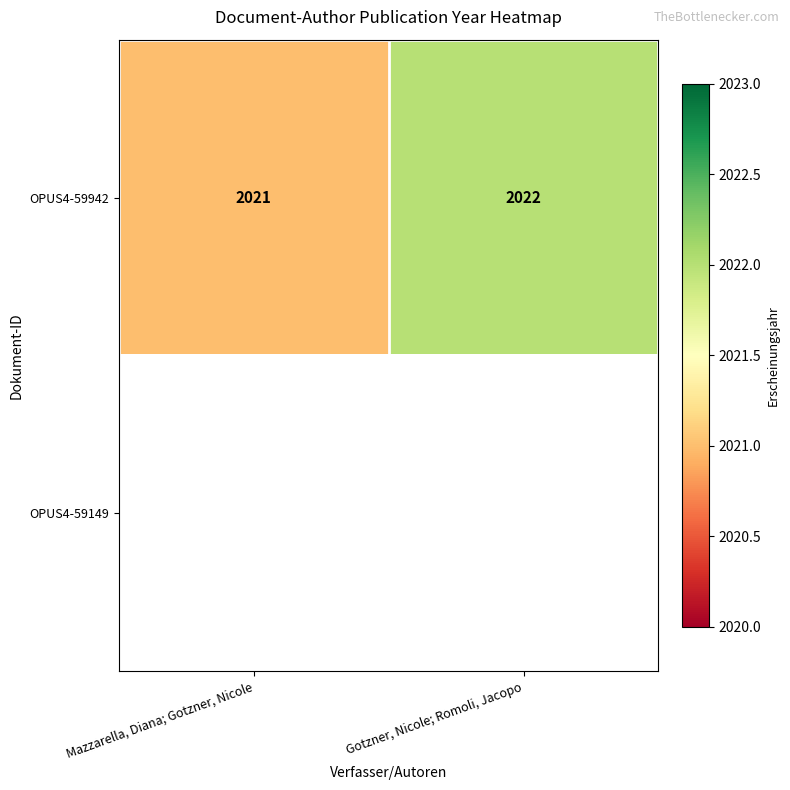

Rank the categories by OPUS4-59942 value from highest to lowest.

Gotzner, Nicole; Romoli, Jacopo, Mazzarella, Diana; Gotzner, Nicole